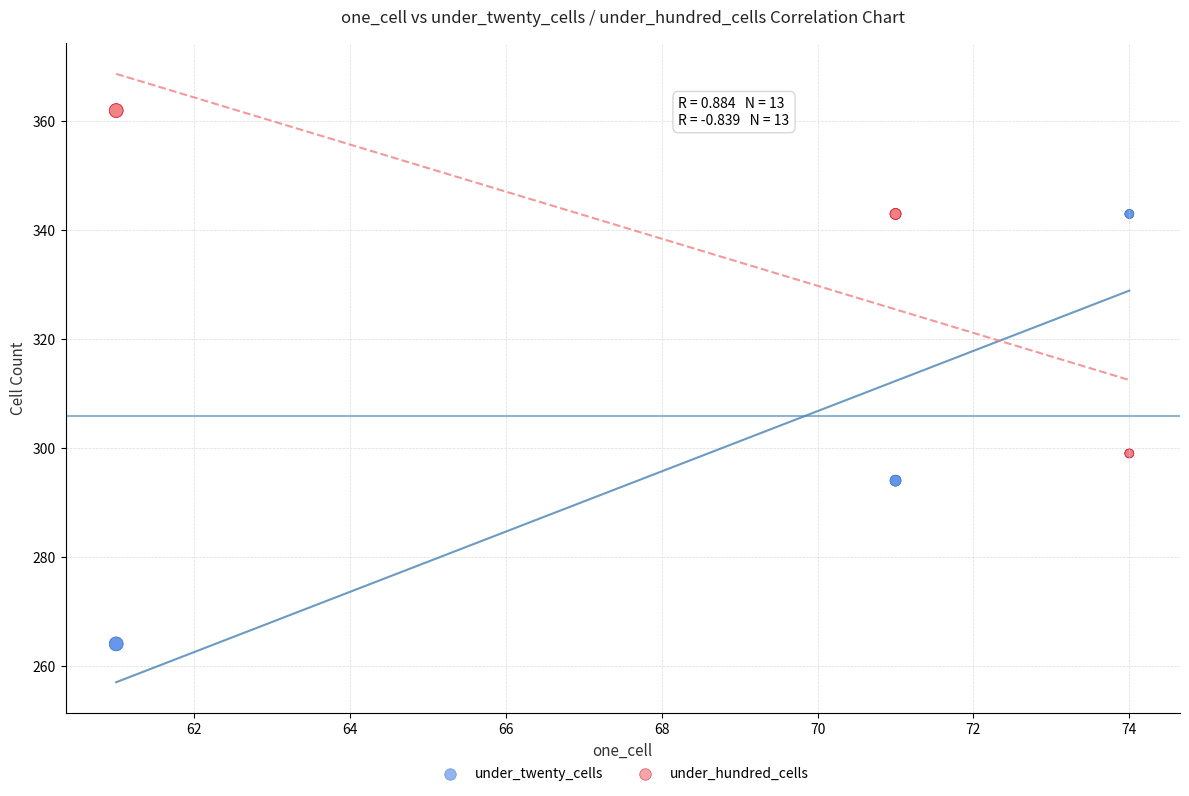

Which series contains the highest Y value?

under_hundred_cells